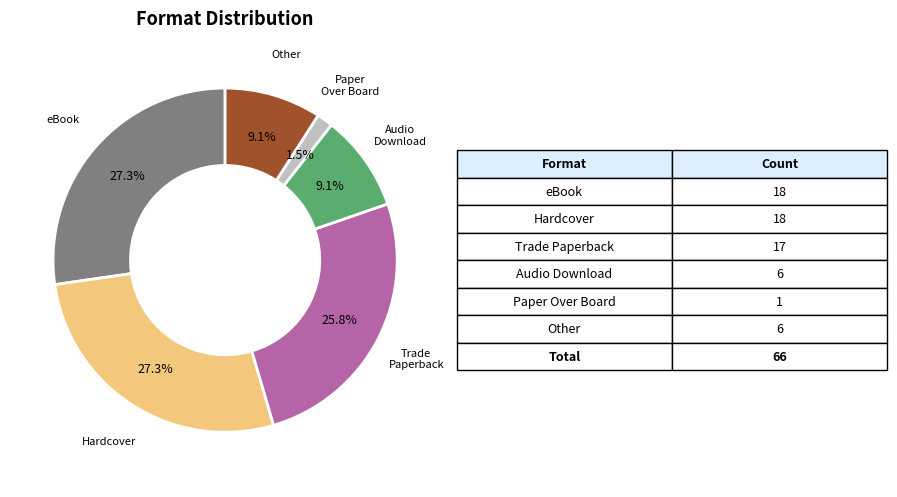

The Hardcover slice represents 34% of the pie. True or false?

False